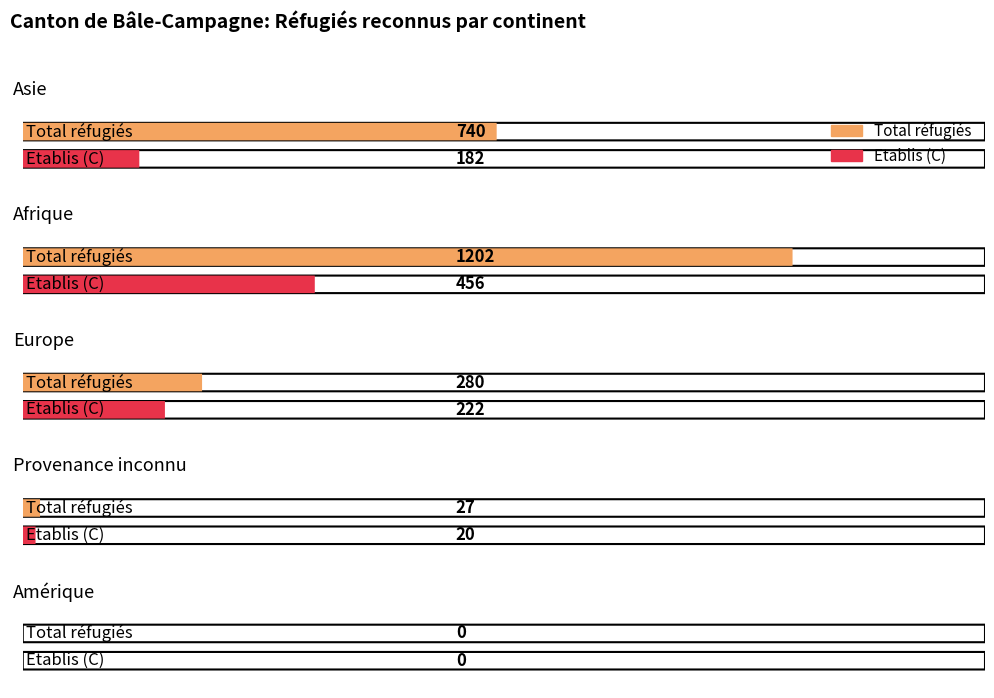

At which category is the sum across all series the highest?

Afrique